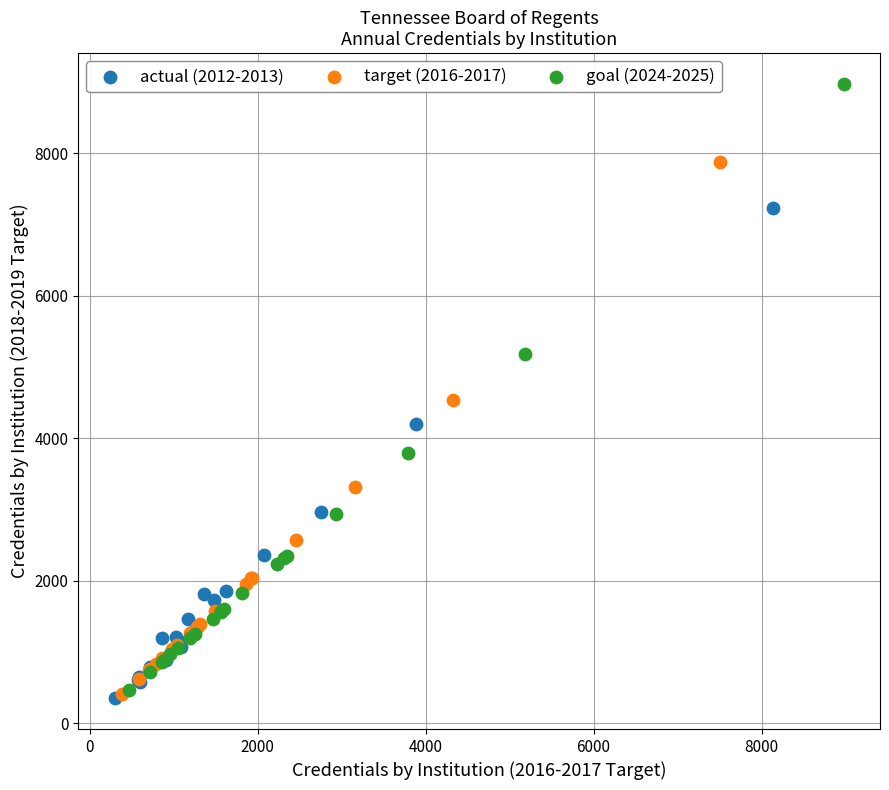

What are all the series names shown in the legend?

actual (2012-2013), target (2016-2017), goal (2024-2025)